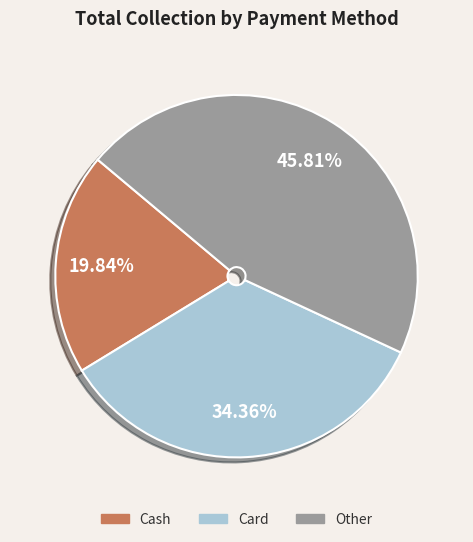

Does any single category account for the majority?

No